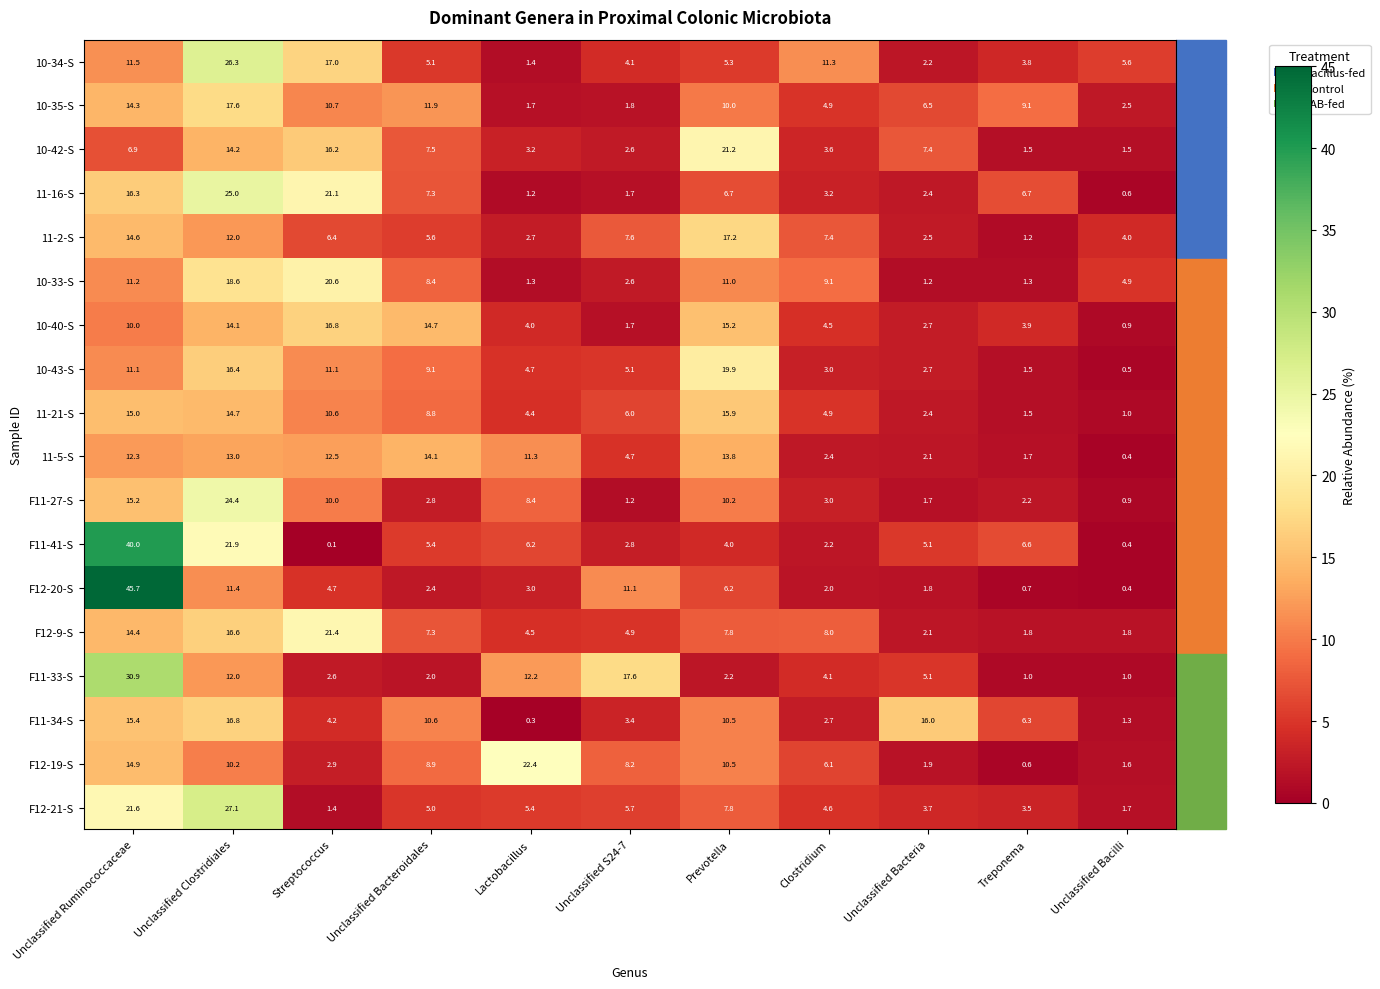

Between Unclassified Ruminococcaceae and Prevotella, which series saw the biggest shift?

F12-20-S